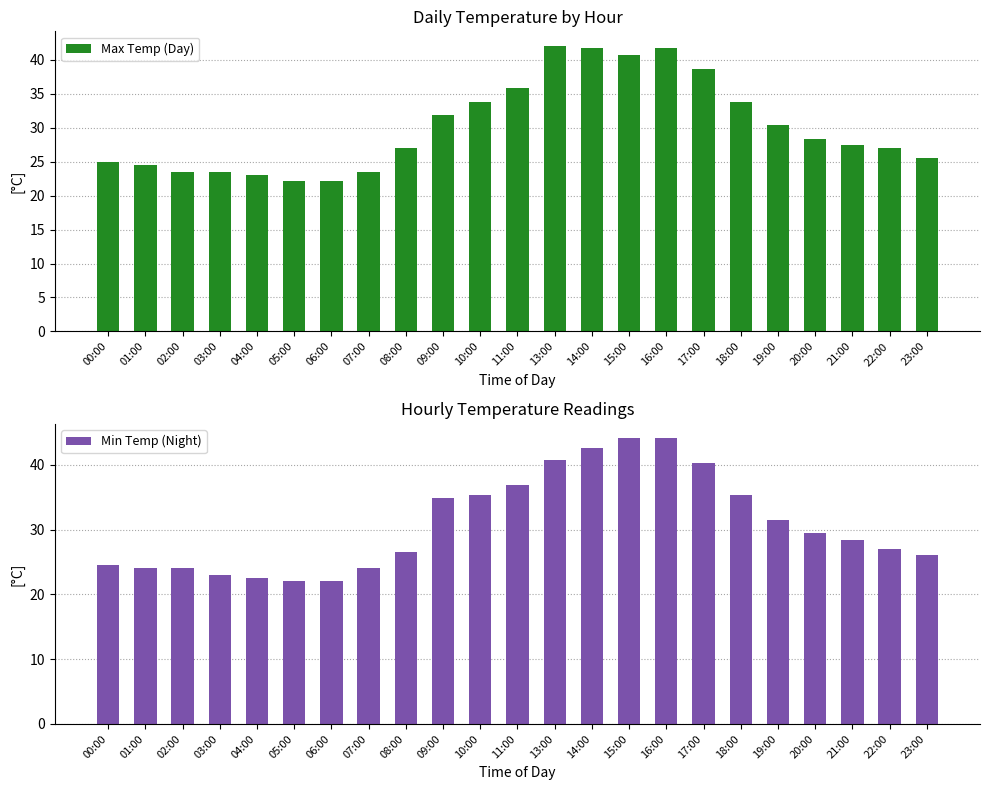

Reading left to right, extract all data points from this chart.

Max Temp (Day): 00:00=25.0	01:00=24.5	02:00=23.5	03:00=23.5	04:00=23.0	05:00=22.1	06:00=22.1	07:00=23.5	08:00=27.0	09:00=31.9	10:00=33.8	11:00=35.8	13:00=42.1	14:00=41.7	15:00=40.7	16:00=41.7	17:00=38.7	18:00=33.8	19:00=30.4	20:00=28.4	21:00=27.4	22:00=27.0	23:00=25.5
Min Temp (Night): 00:00=24.5	01:00=24.0	02:00=24.0	03:00=23.0	04:00=22.5	05:00=22.1	06:00=22.1	07:00=24.0	08:00=26.5	09:00=34.8	10:00=35.3	11:00=36.8	13:00=40.7	14:00=42.6	15:00=44.1	16:00=44.1	17:00=40.2	18:00=35.3	19:00=31.4	20:00=29.4	21:00=28.4	22:00=27.0	23:00=26.0